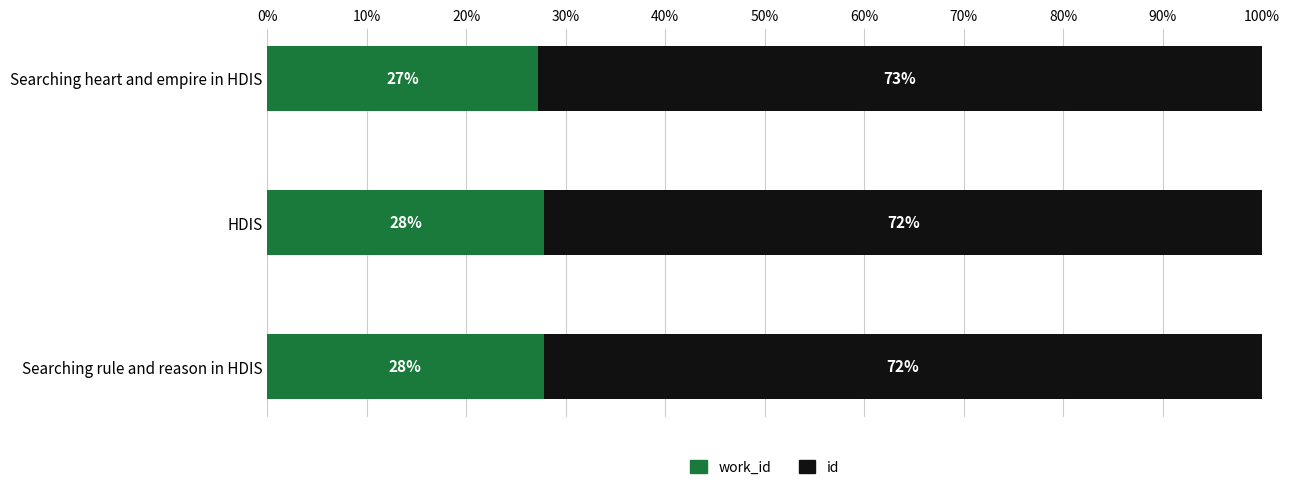

What is the total value across all series at Searching heart and empire in HDIS?

100.0